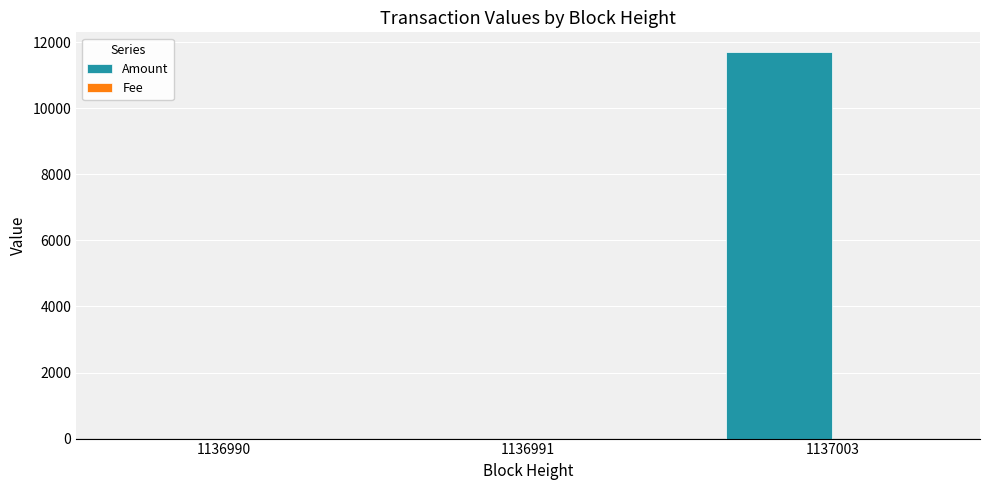

What is the sum of the Amount values at 1136991 and 1137003?

11712.1